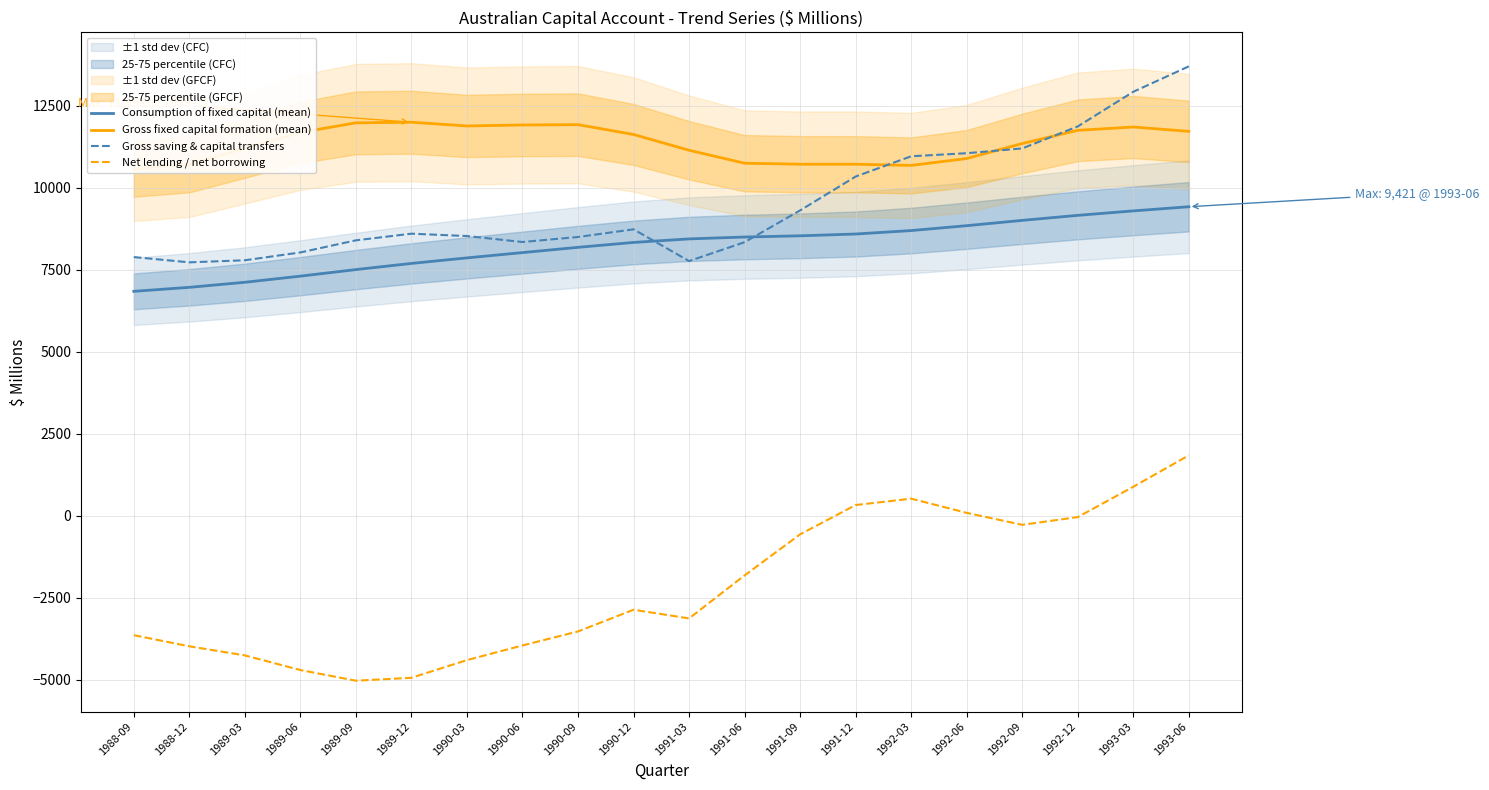

In Gross saving & capital transfers, how many points are higher than both neighbors (excluding endpoints)?

2